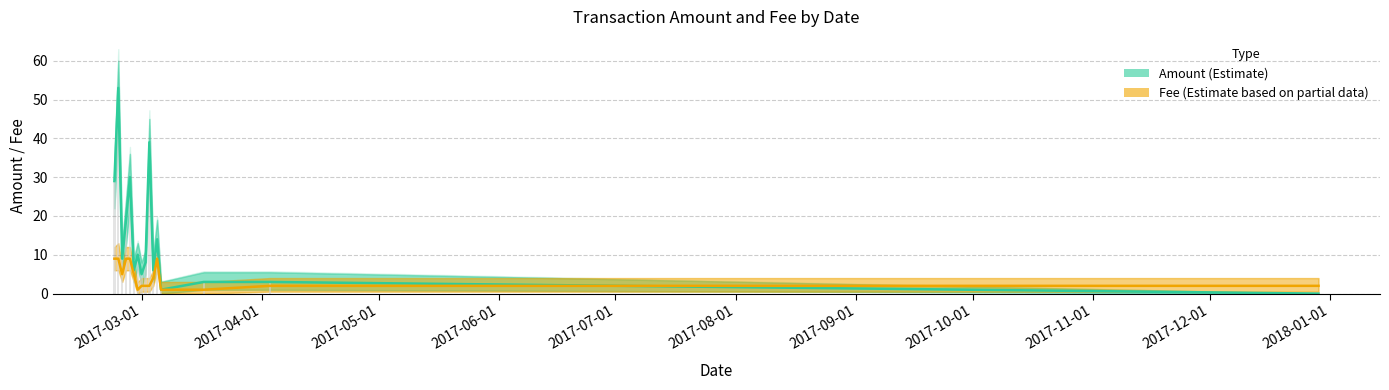

How many values in the Amount series are below 9?

8